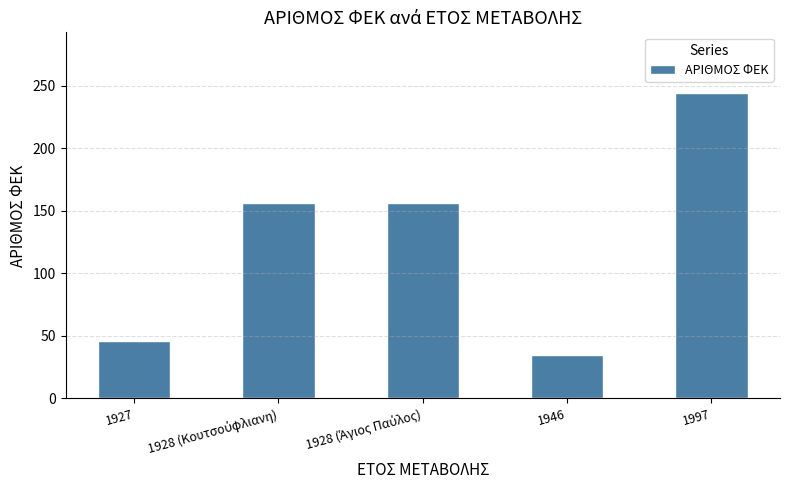

Reading right to left, list all the values displayed in this chart.

244	35	156	156	46